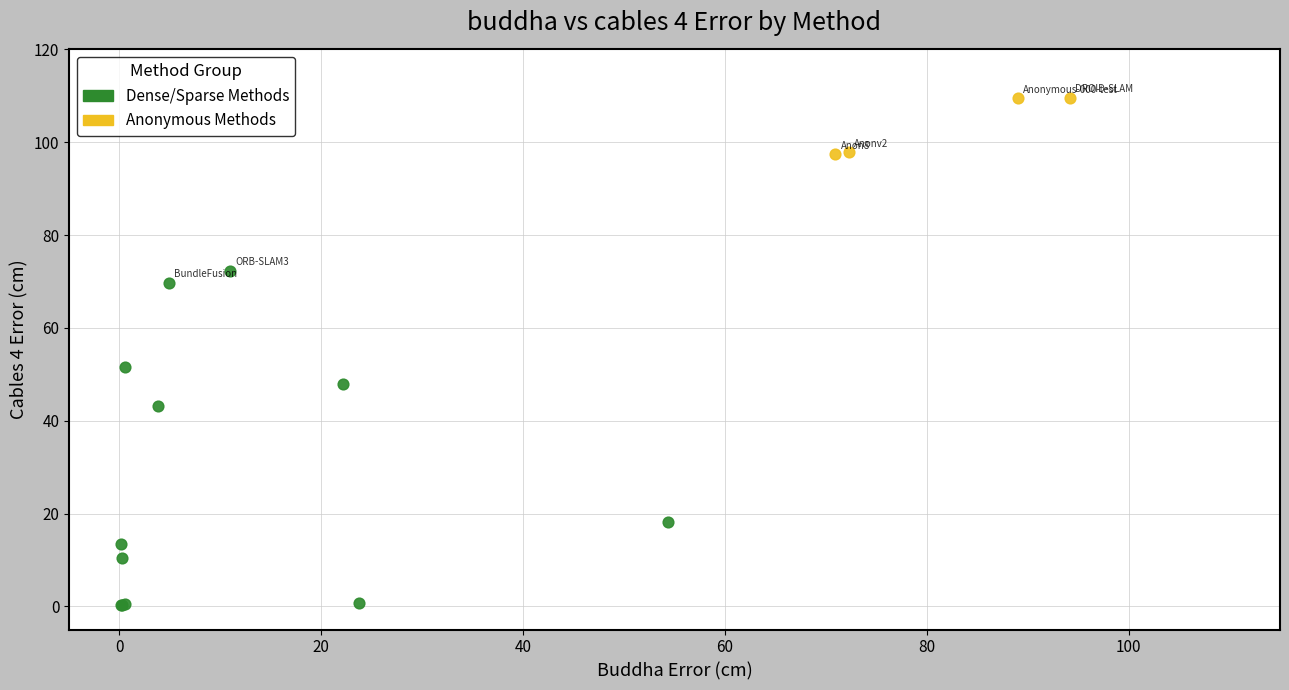

Which series reaches the minimum Y coordinate?

Dense/Sparse Methods